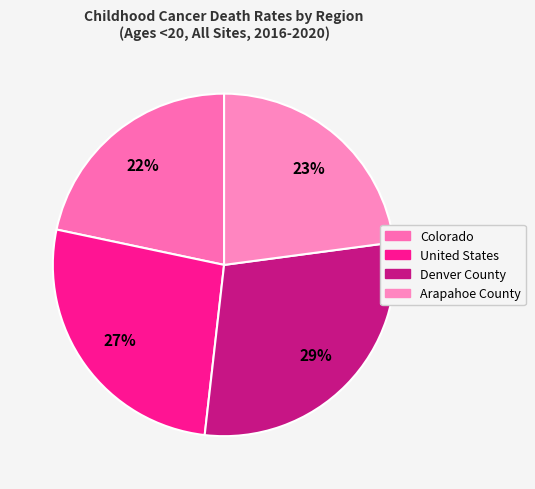

Count the number of slices in the pie.

4